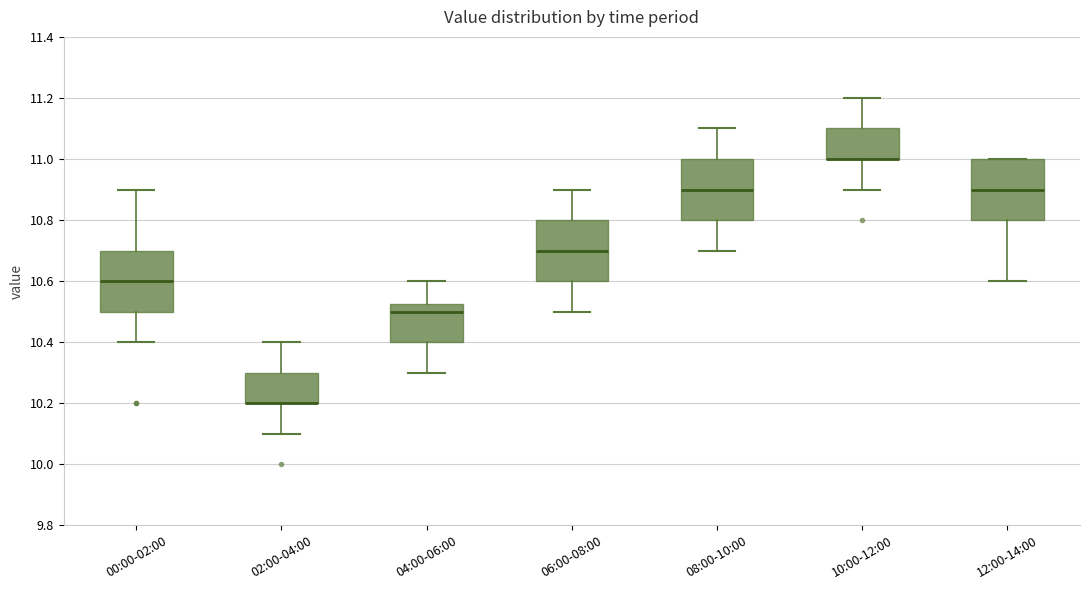

Where does the median line of the box for 12:00-14:00 sit on the y-axis? The values are not printed on the chart, so give them approximately, as read against the axis.

10.90